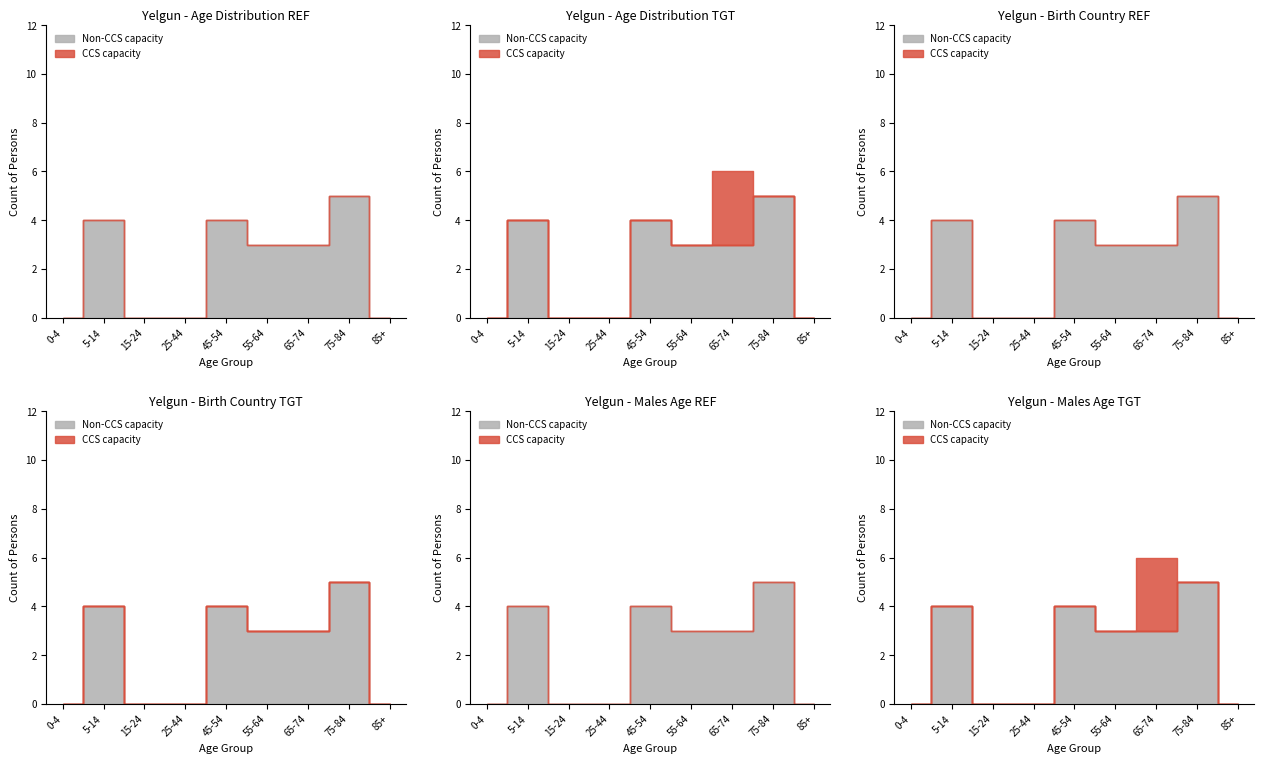

Is the value of China (Males) at 0-4 years greater than the value of Germany (Males) at 25-44 years?

No